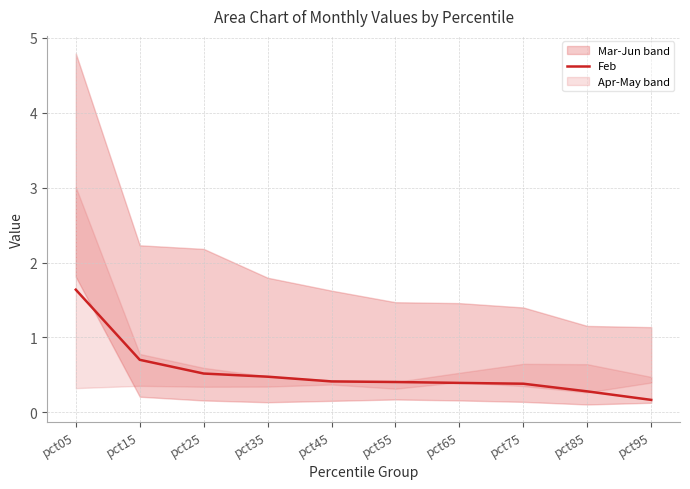

Reading left to right, transcribe all the data shown in this chart.

pct05=1.6	pct15=0.7	pct25=0.5	pct35=0.5	pct45=0.4	pct55=0.4	pct65=0.4	pct75=0.4	pct85=0.3	pct95=0.2